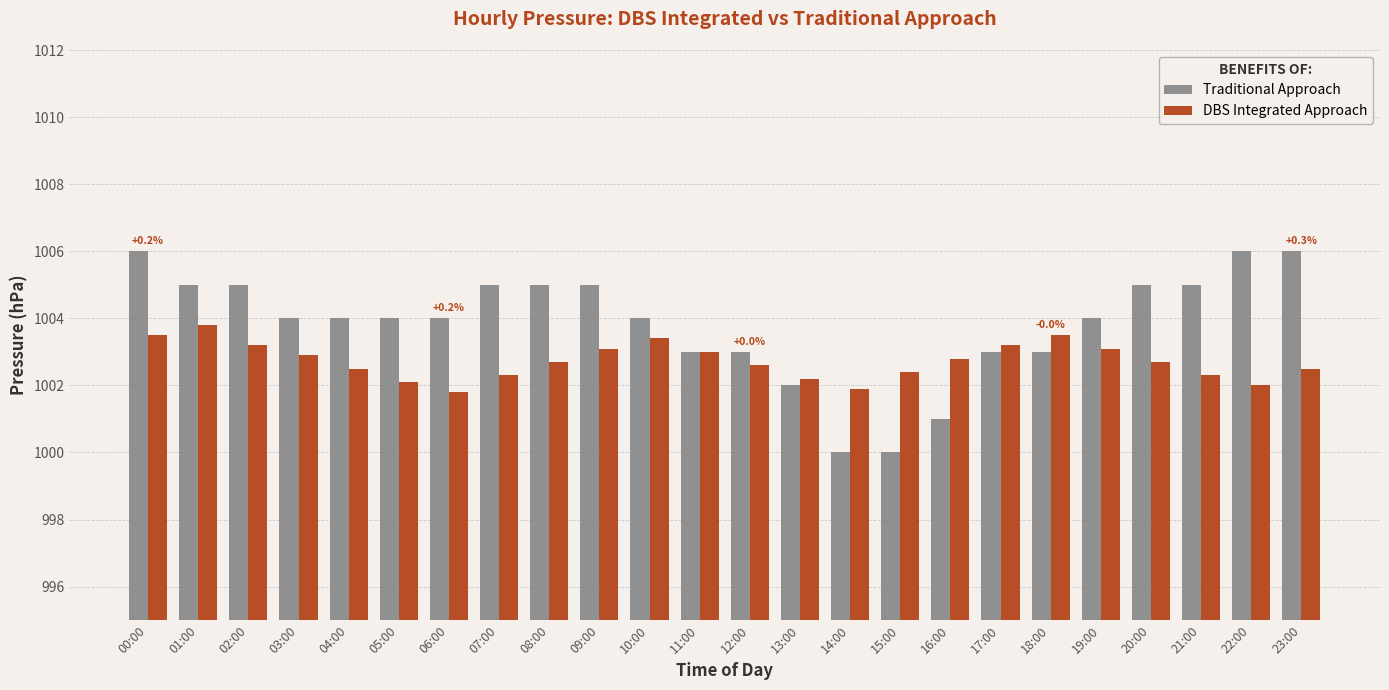

Is it true that Traditional Approach equals 1006.0 at 23:00?

True